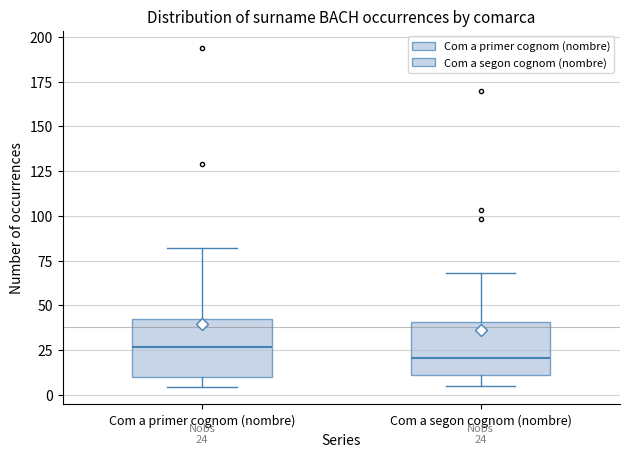

Which box's median line is the lowest?

Com a segon cognom (nombre)